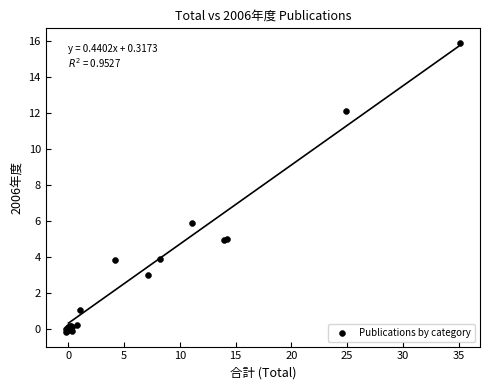

What Y value in the scatter plot is closest to 7?

5.9